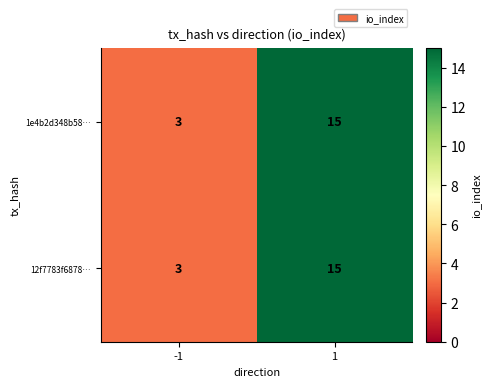

Which category has the highest value across all series?

1